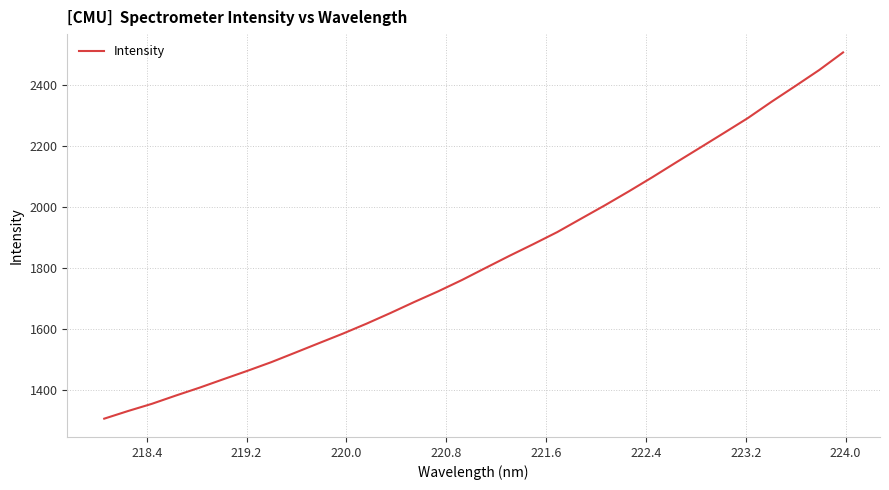

What is the difference between the maximum and minimum values?

1202.3